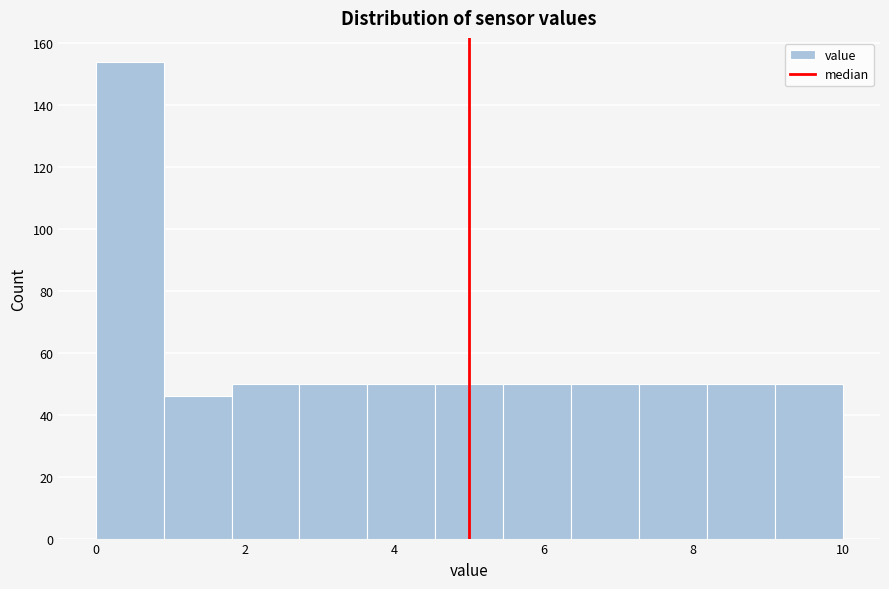

Which range on the x-axis has the tallest bar?

0.0 to 1.0